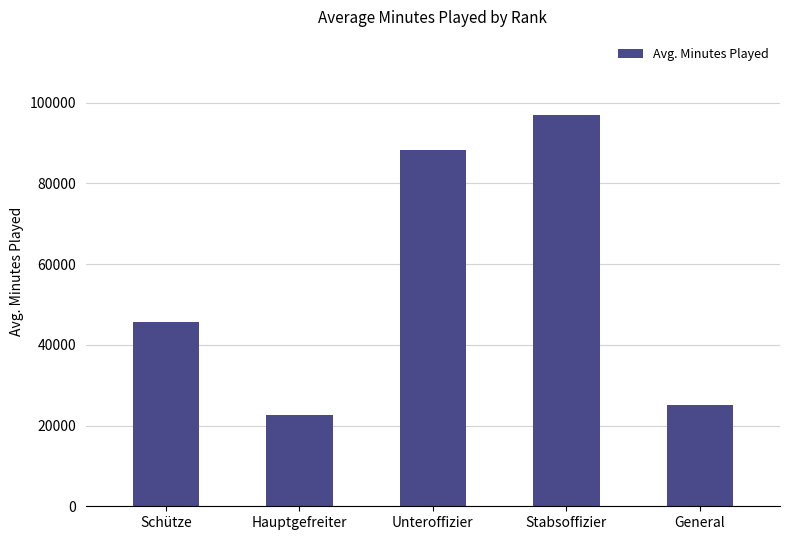

Where does the data first go above 45655?

Schütze